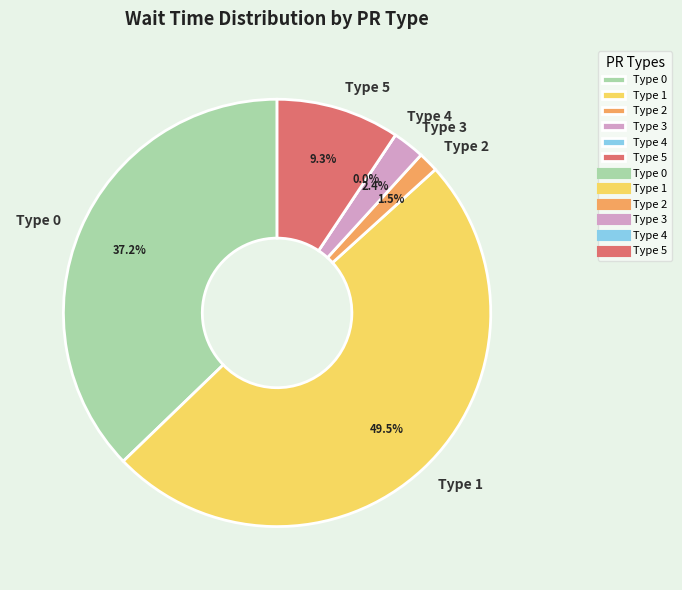

Does Type 4 account for over 50% of the chart?

No